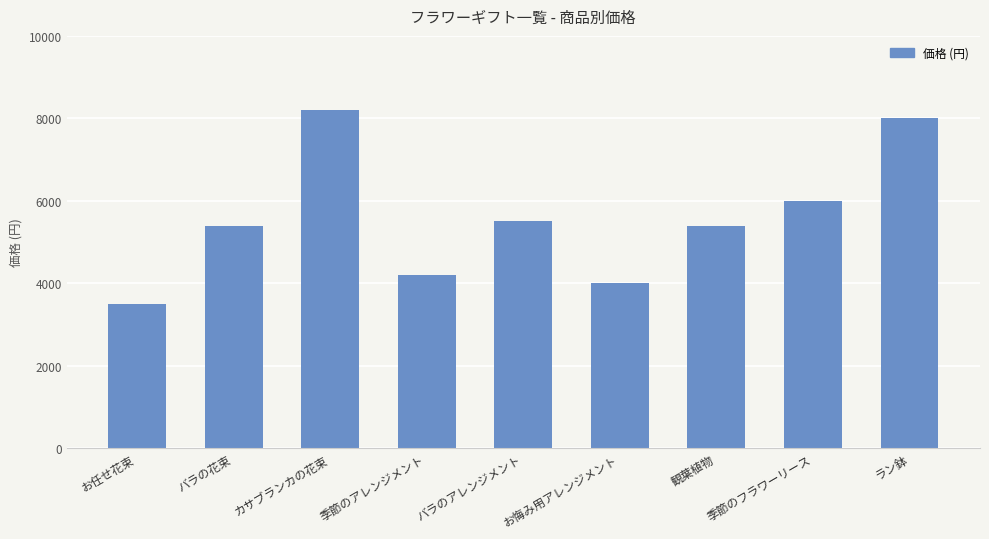

What is the minimum value shown in the chart?

3500